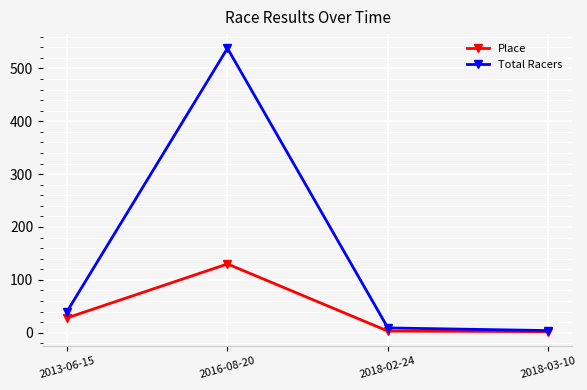

At 2016-08-20, list the series in order from smallest to largest.

Place, Total Racers